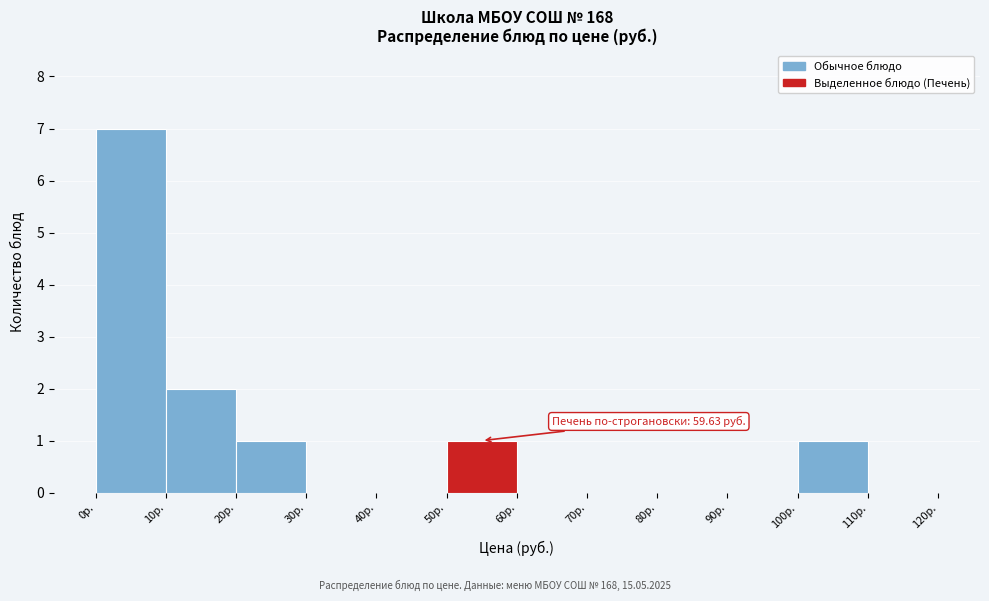

Over which range of the x-axis is the bar tallest?

0 to 10